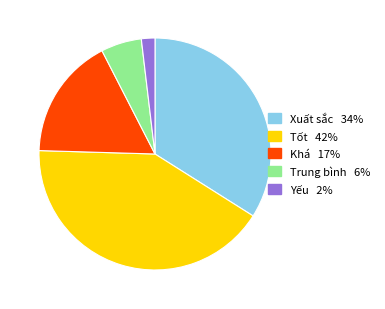

Does Khá account for over 50% of the chart?

No